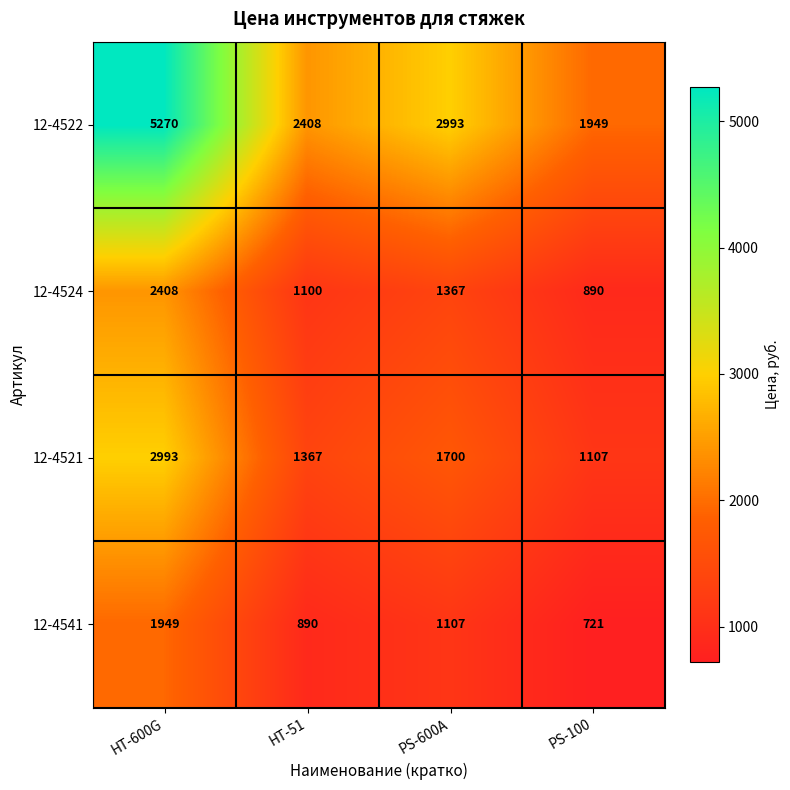

What is the sum of the 12-4524 values at PS-100 and HT-51?

1990